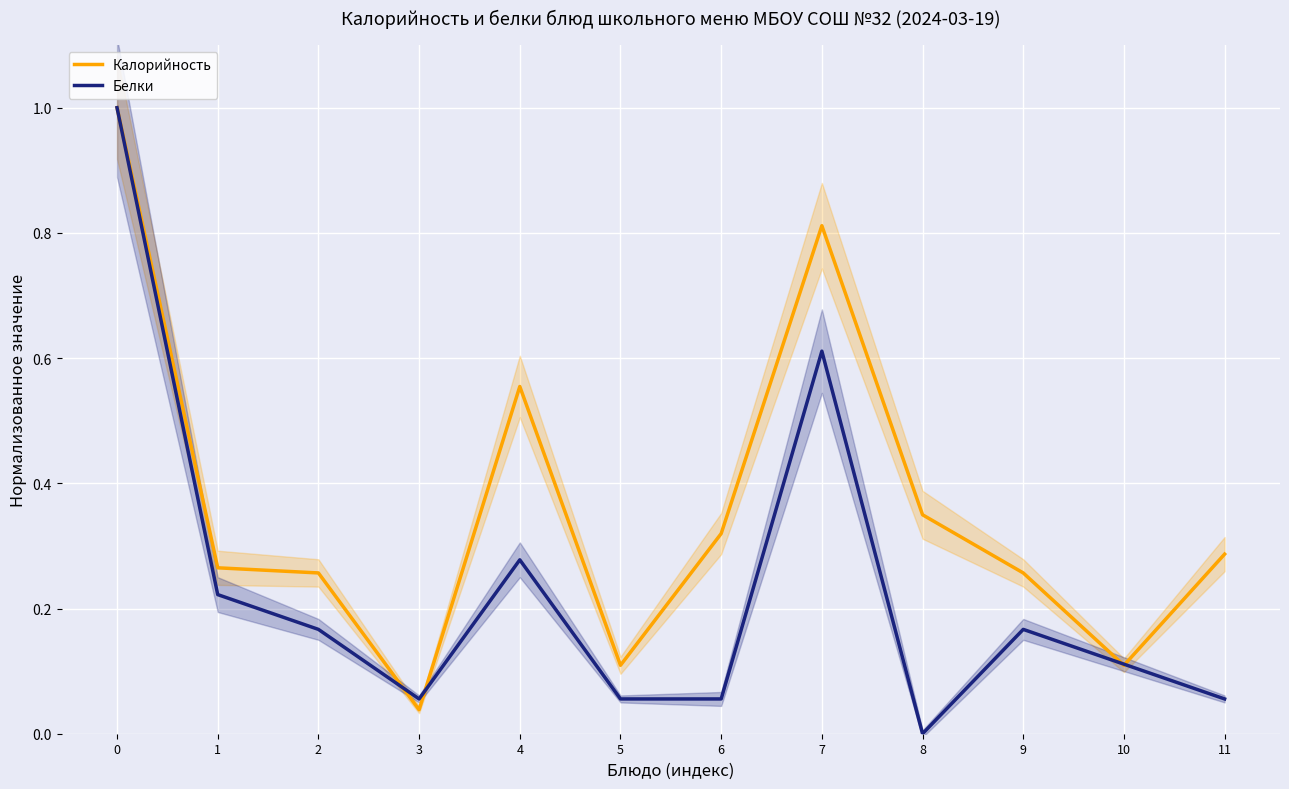

At which label is Белки closest to 0?

8